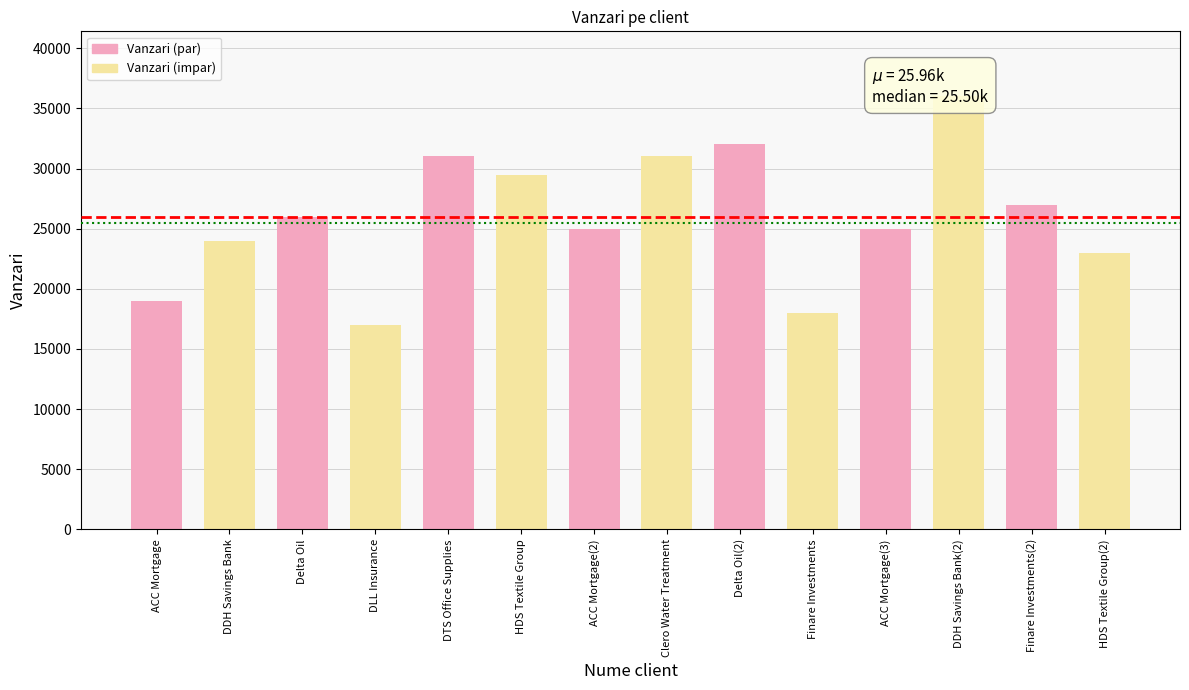

What is the average value?

25964